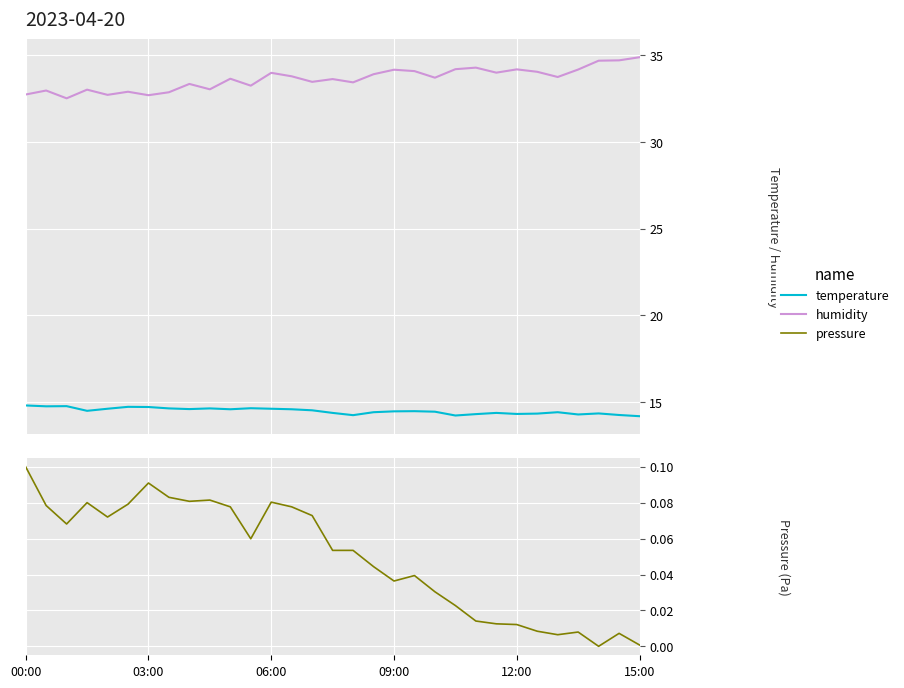

In pressure, how many points are lower than both neighbors (excluding endpoints)?

7